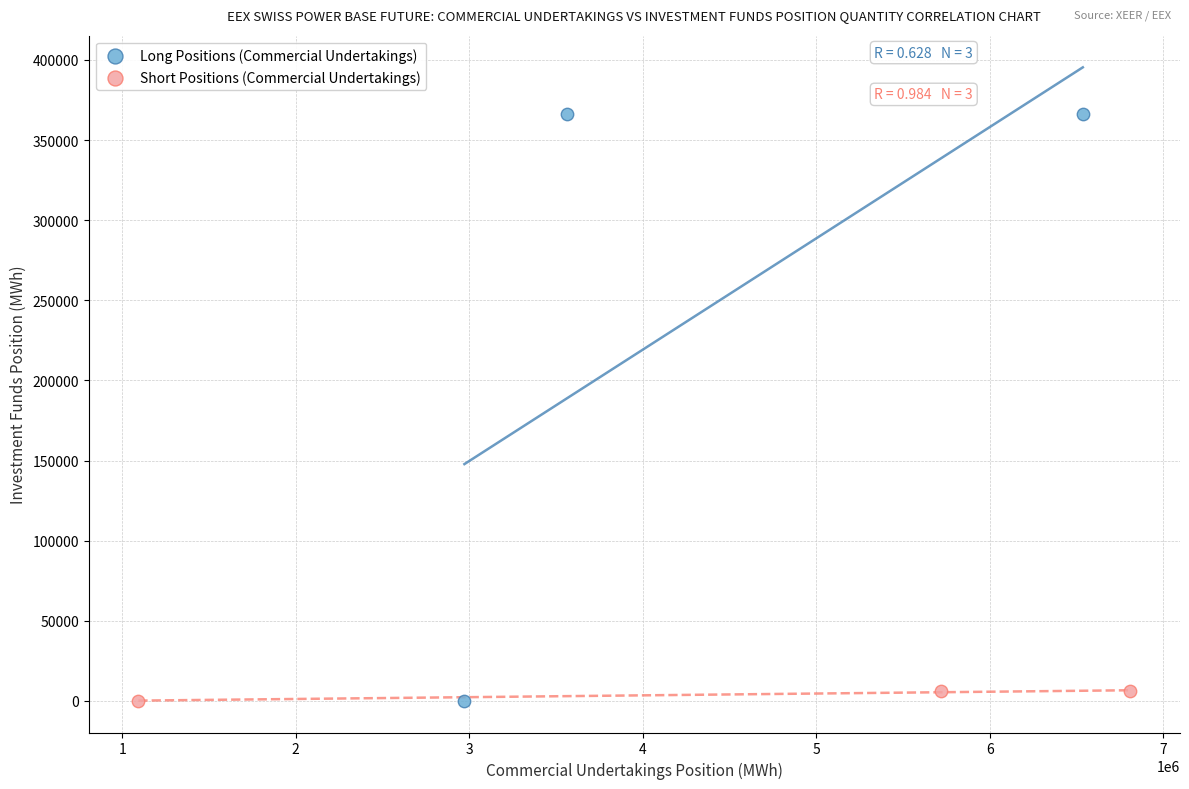

What are all the series names shown in the legend?

Long Positions (Commercial Undertakings), Short Positions (Commercial Undertakings)